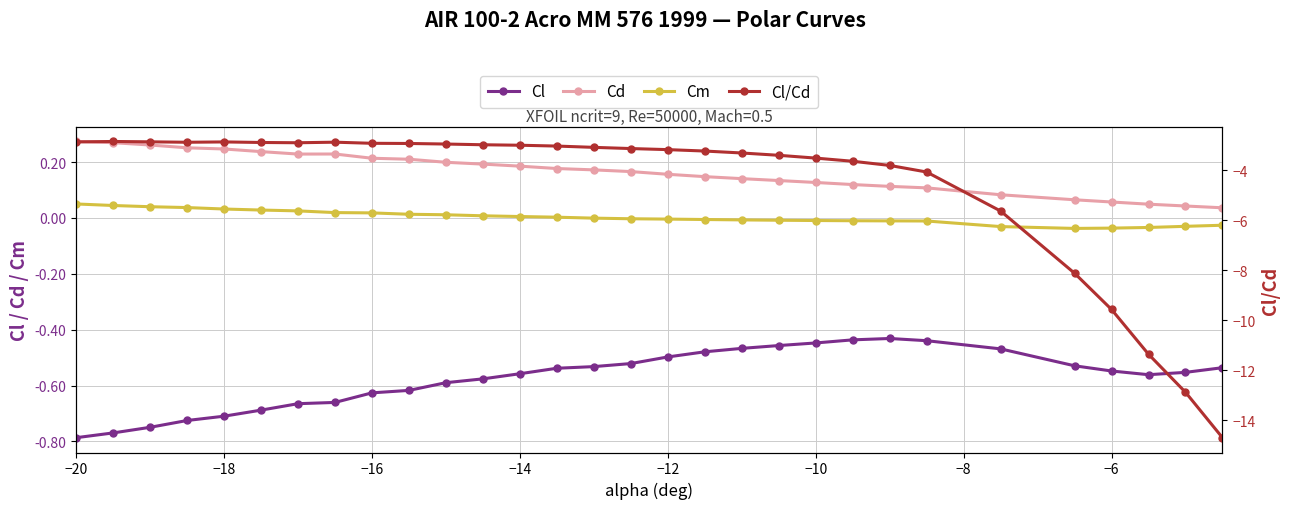

What is the minimum value shown in the chart?

-14.7